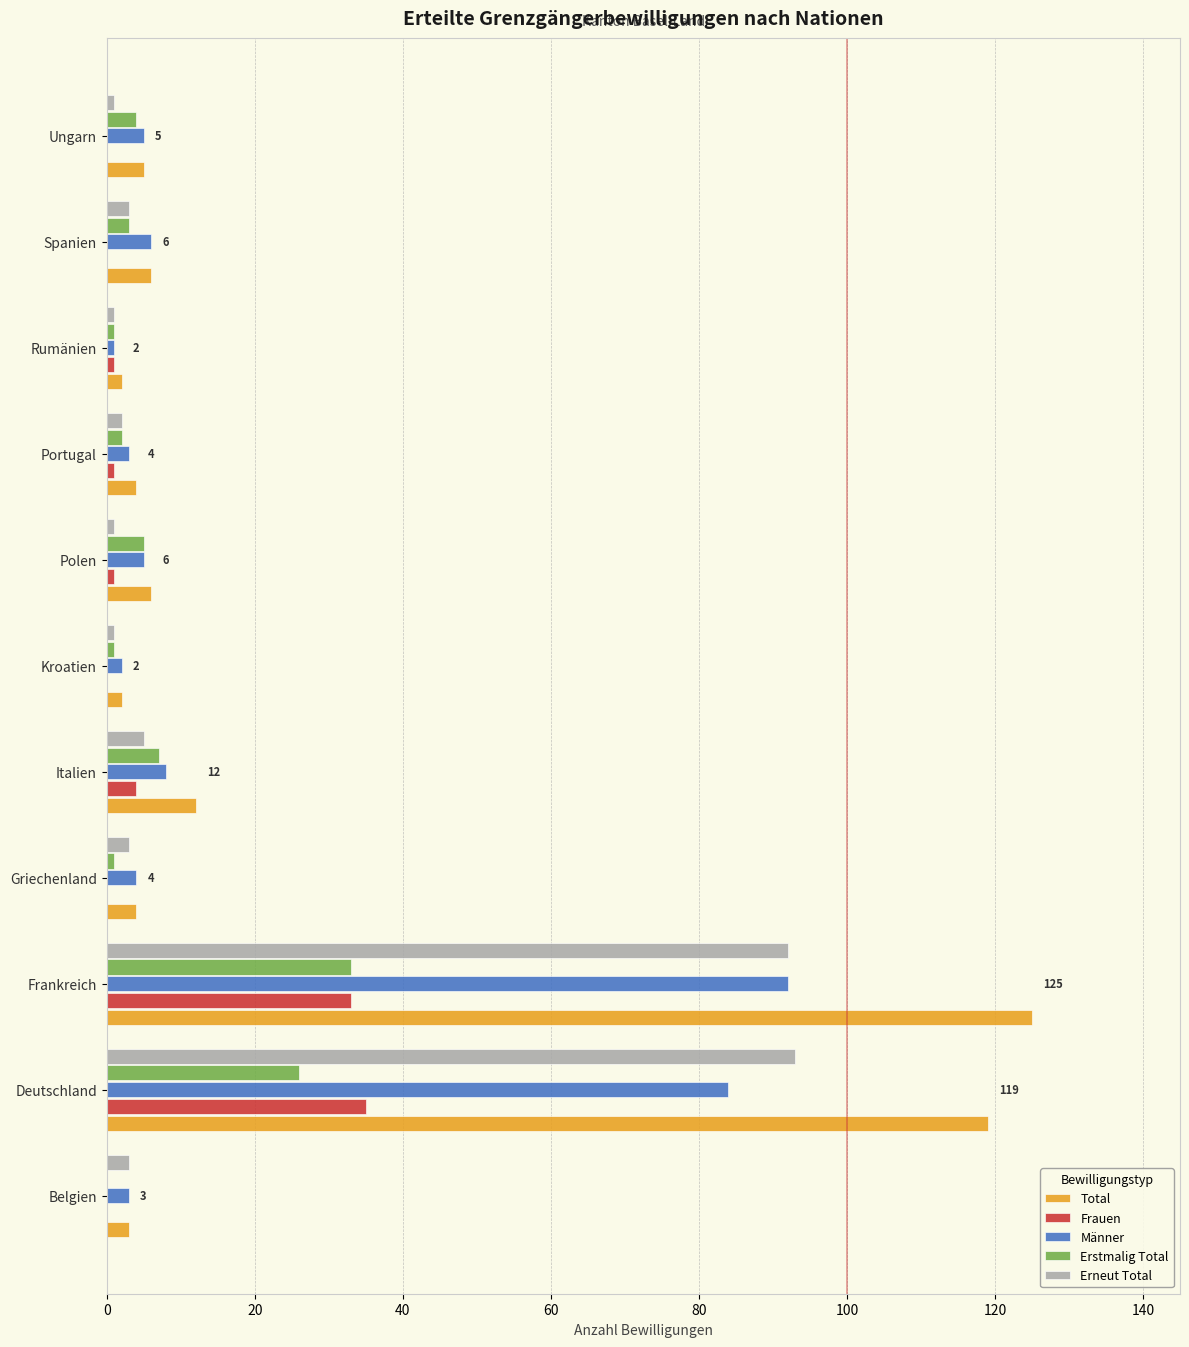

At which category is the sum across all series the highest?

Frankreich